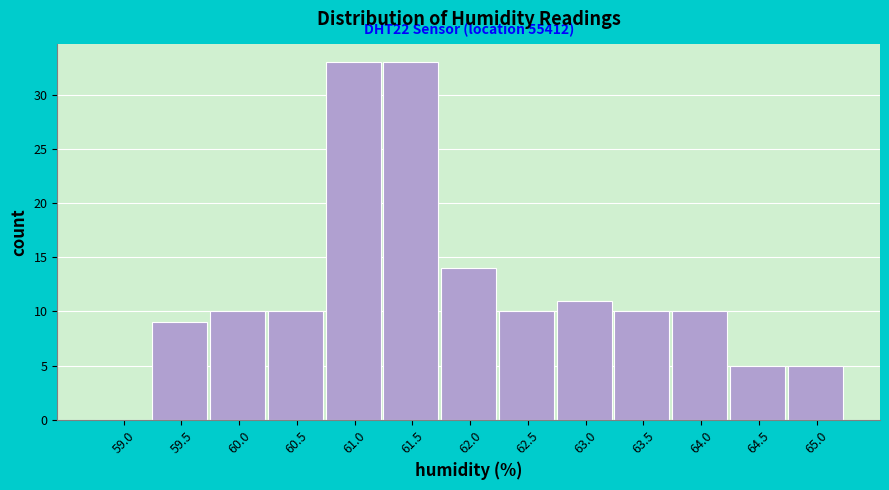

Reading right to left, extract all data points from this chart.

65.0=5	64.5=5	64.0=10	63.5=10	63.0=11	62.5=10	62.0=14	61.5=33	61.0=33	60.5=10	60.0=10	59.5=9	59.0=0